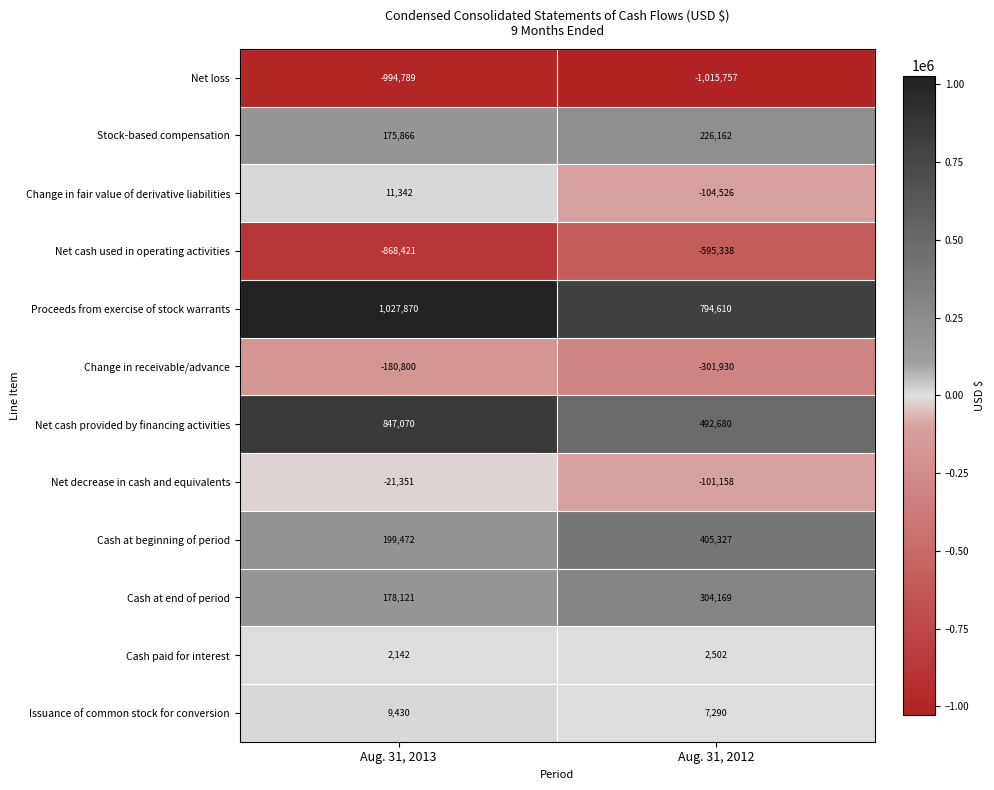

What is the average value of the Issuance of common stock for conversion series?

8360